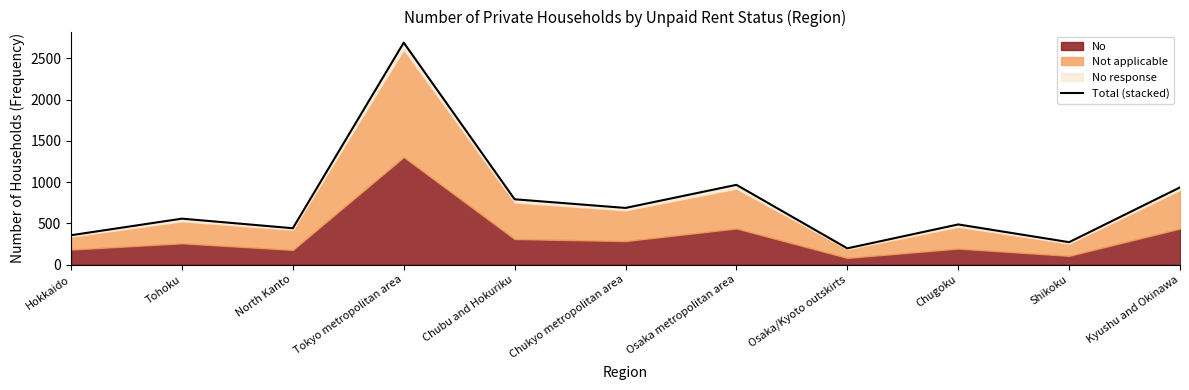

Where is the first local maximum?

Tohoku